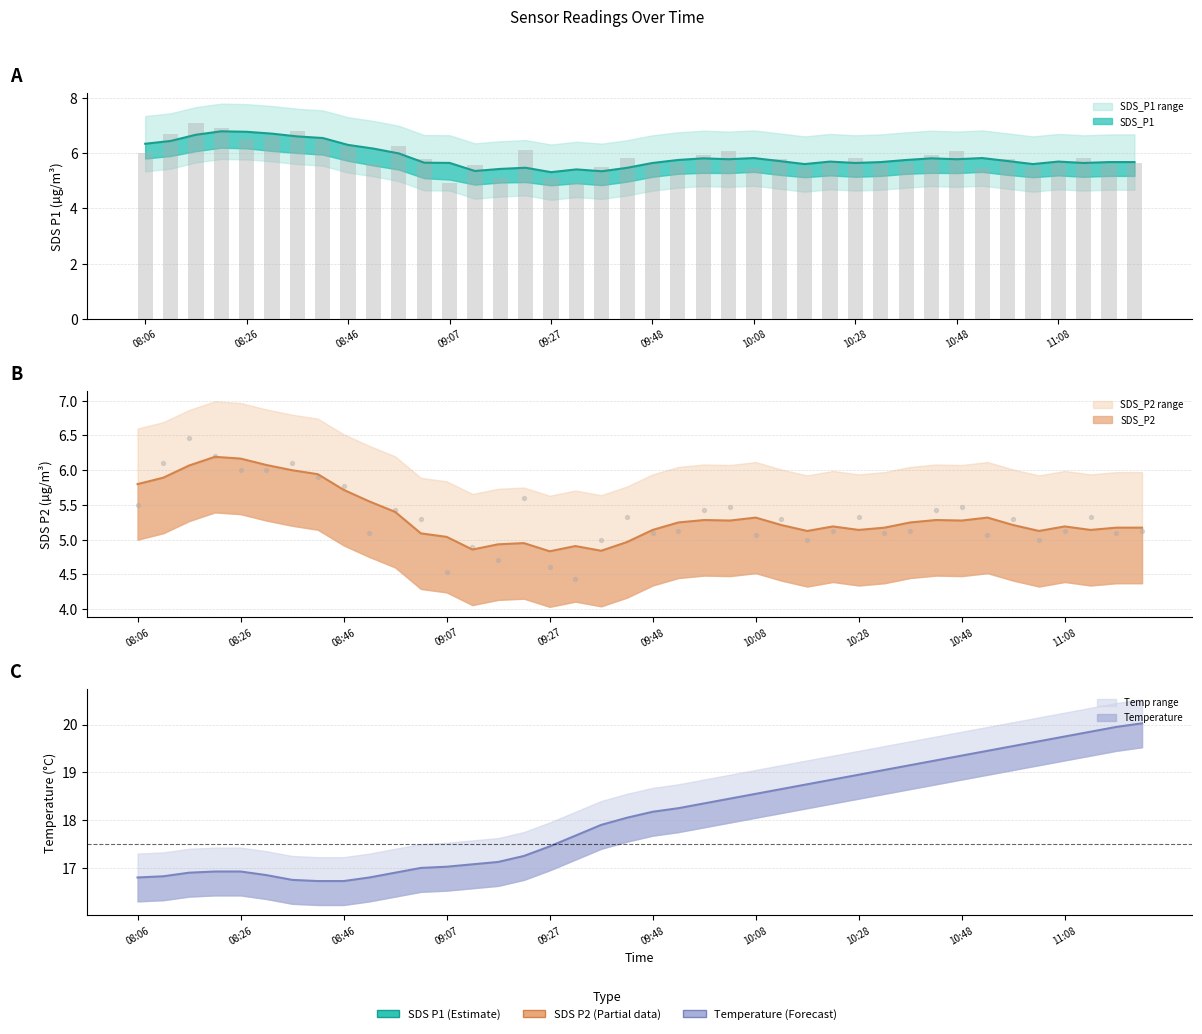

What is the total value across all series at 09:53?

29.0